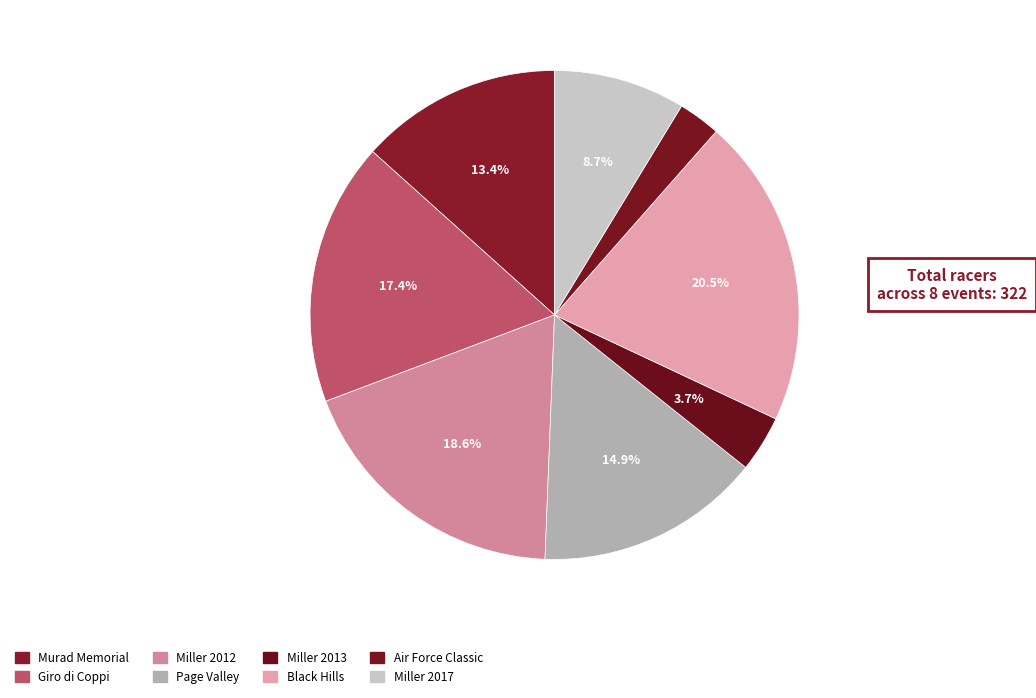

What percentage is NOT represented by Giro di Coppi?

82.6%